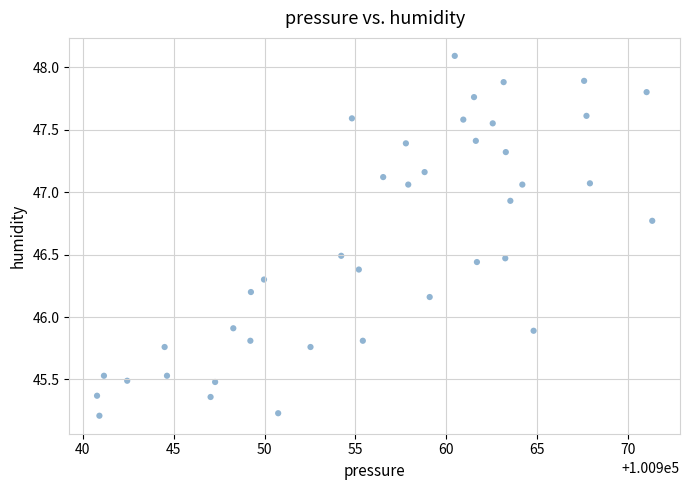

What is the range of Y values (max minus min)?

2.9